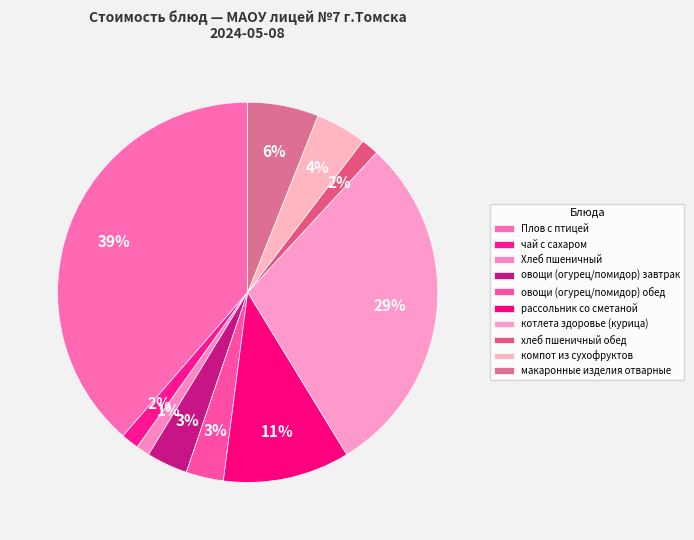

Approximately how many times larger is the value at овощи (огурец/помидор) обед compared to рассольник со сметаной?

0.3